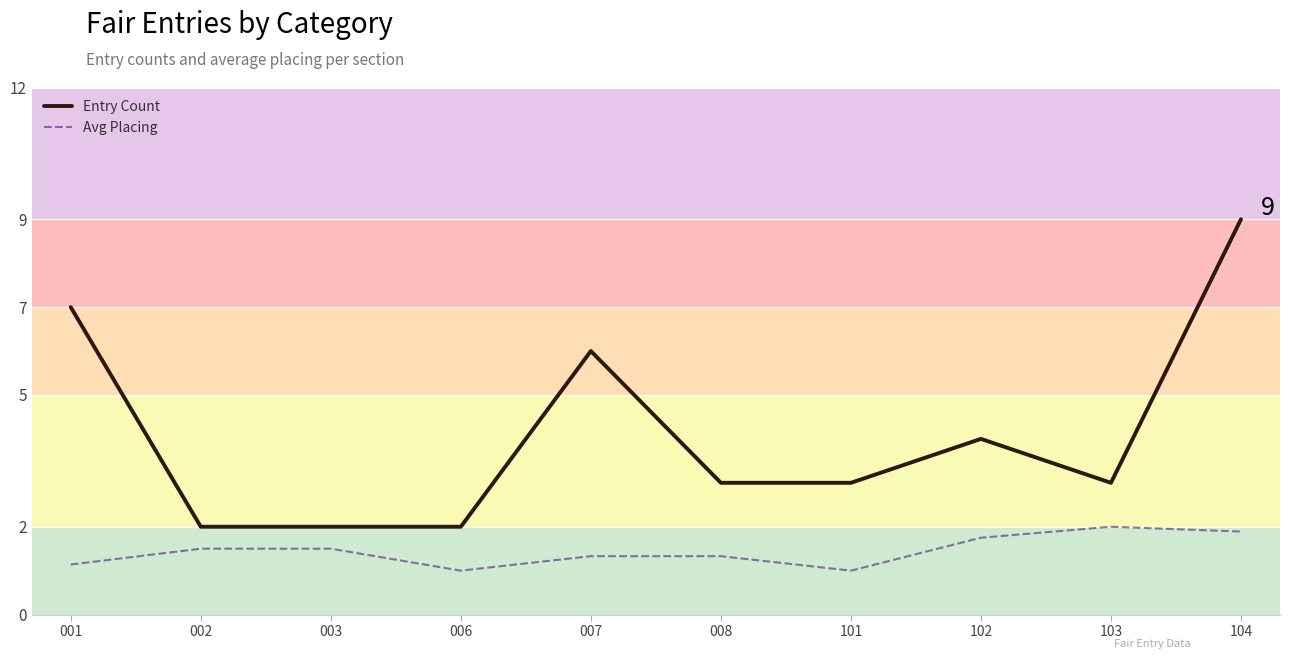

Is it true that Avg Placing equals 0.5 at 007?

False